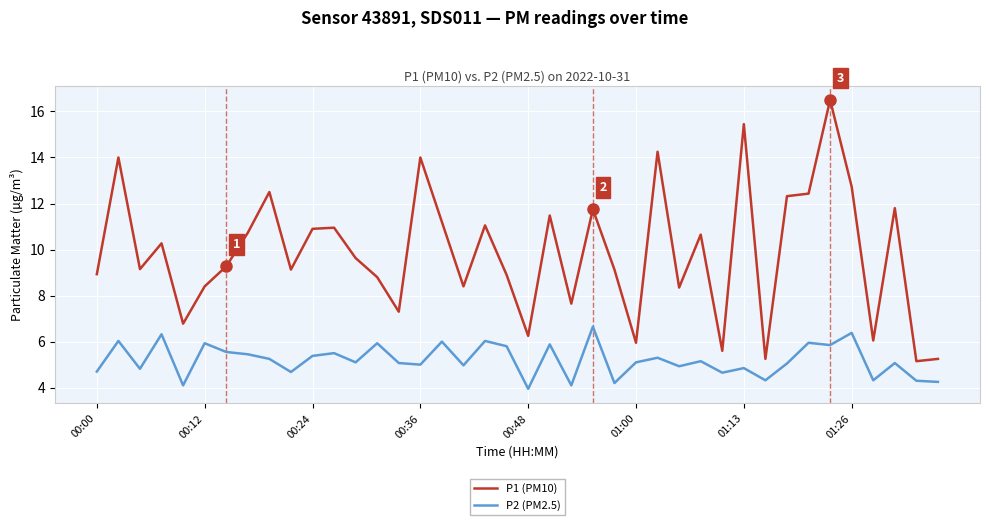

Which series has the largest range (max minus min)?

P1 (PM10)